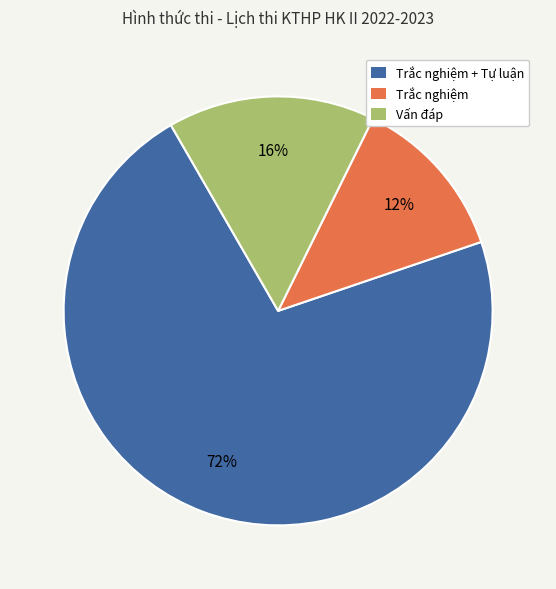

Which slice is the smallest?

Trắc nghiệm